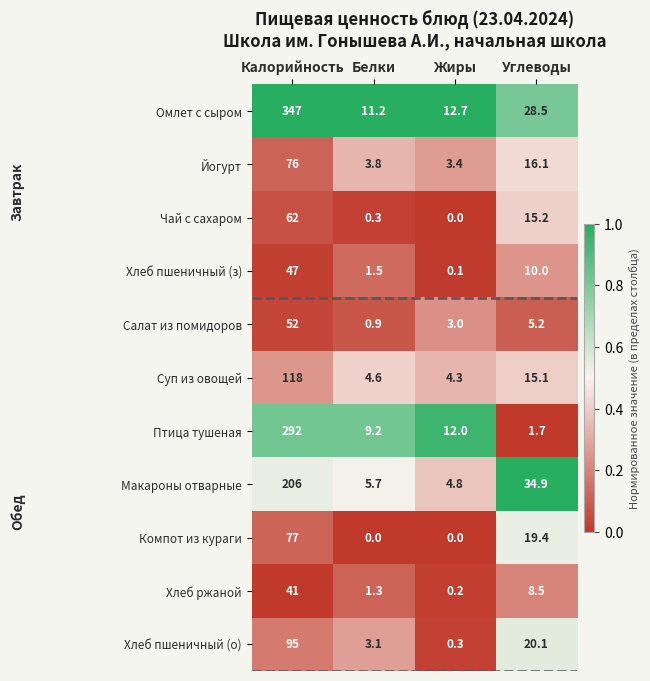

What is the difference between the Хлеб ржаной values at Углеводы and Калорийность?

32.5